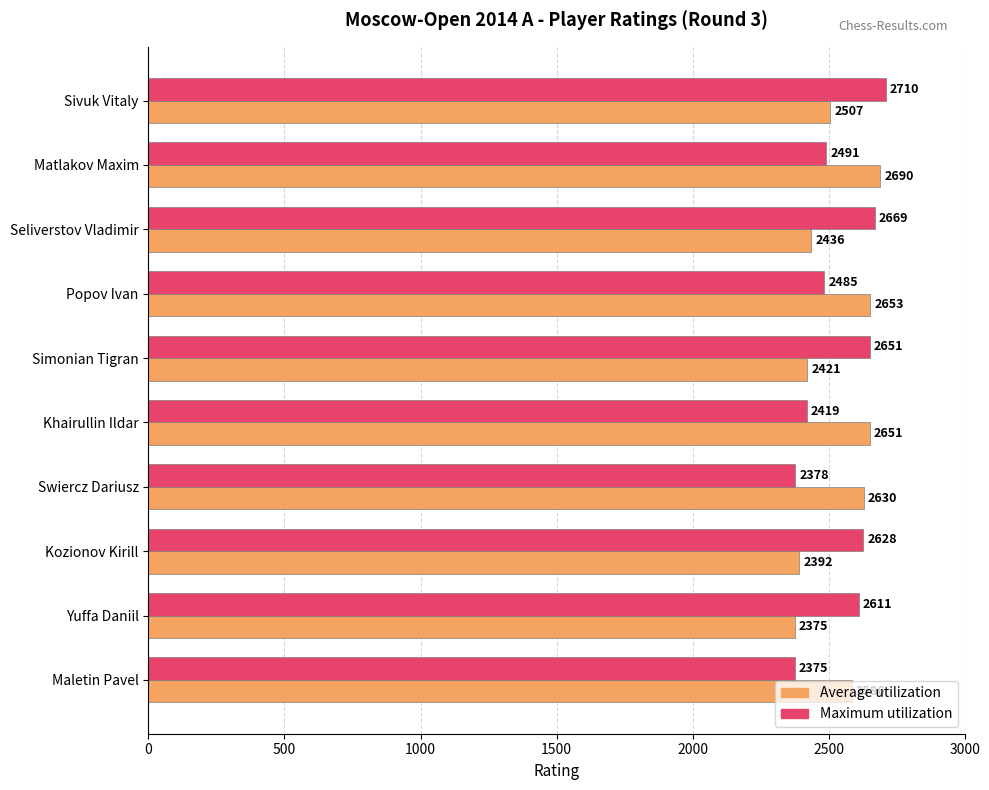

What is the sum of all Maximum utilization values?

25417